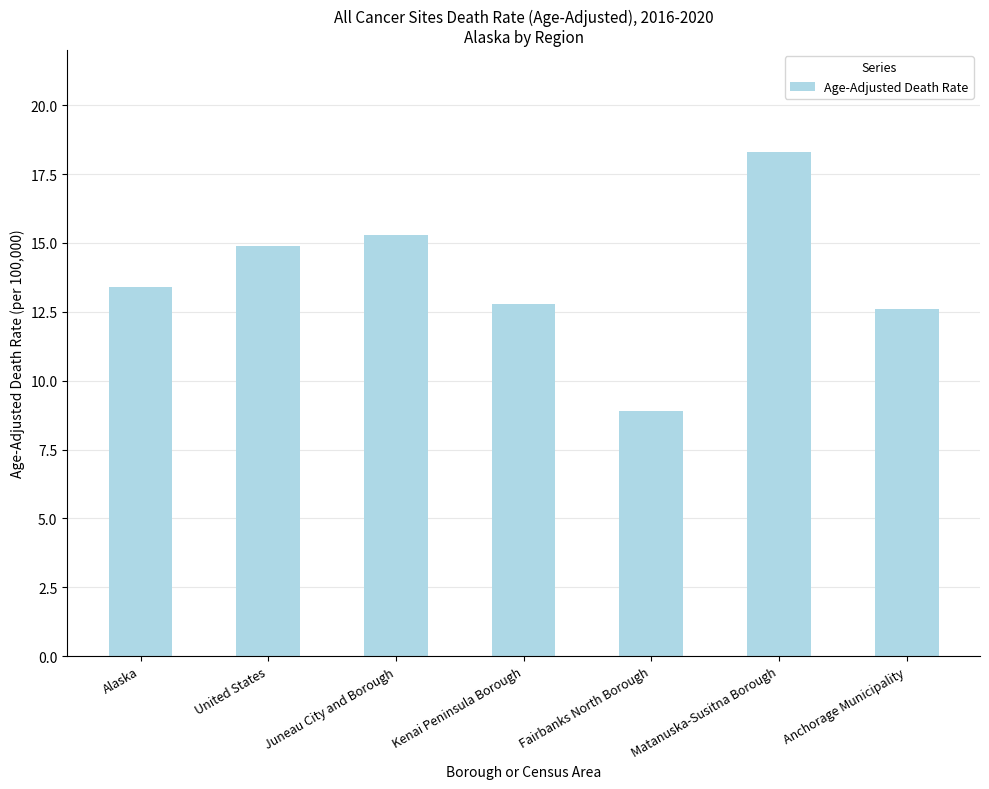

Reading left to right, list all the values displayed in this chart.

13.4	14.9	15.3	12.8	8.9	18.3	12.6